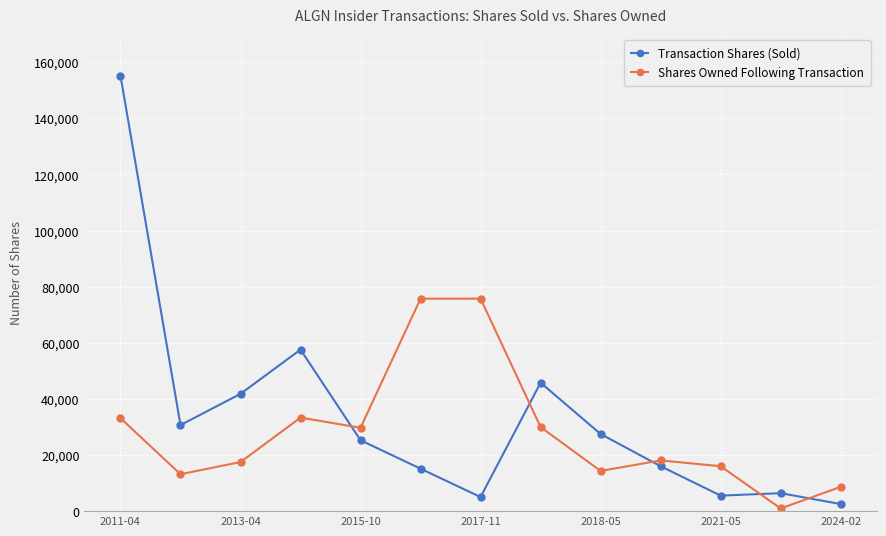

What is the greatest value displayed?

155226